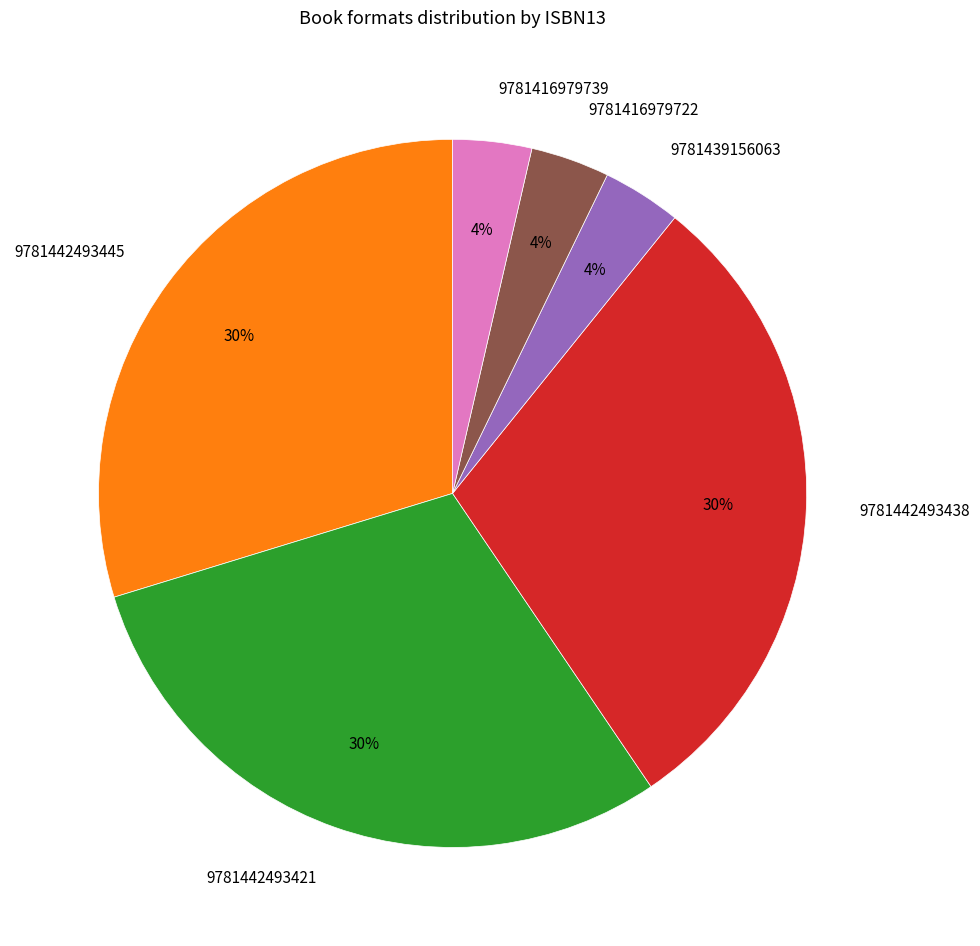

Is there a majority slice in this chart?

No